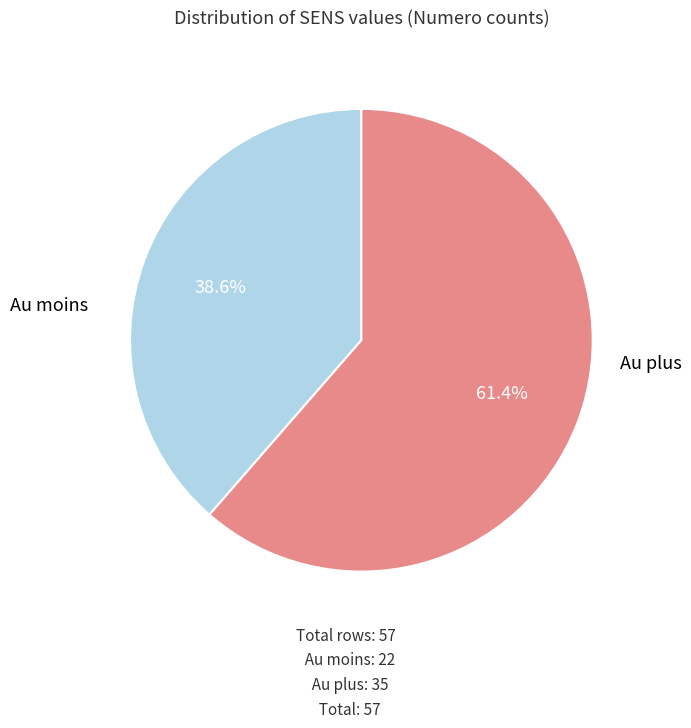

Does any single category account for the majority?

Yes